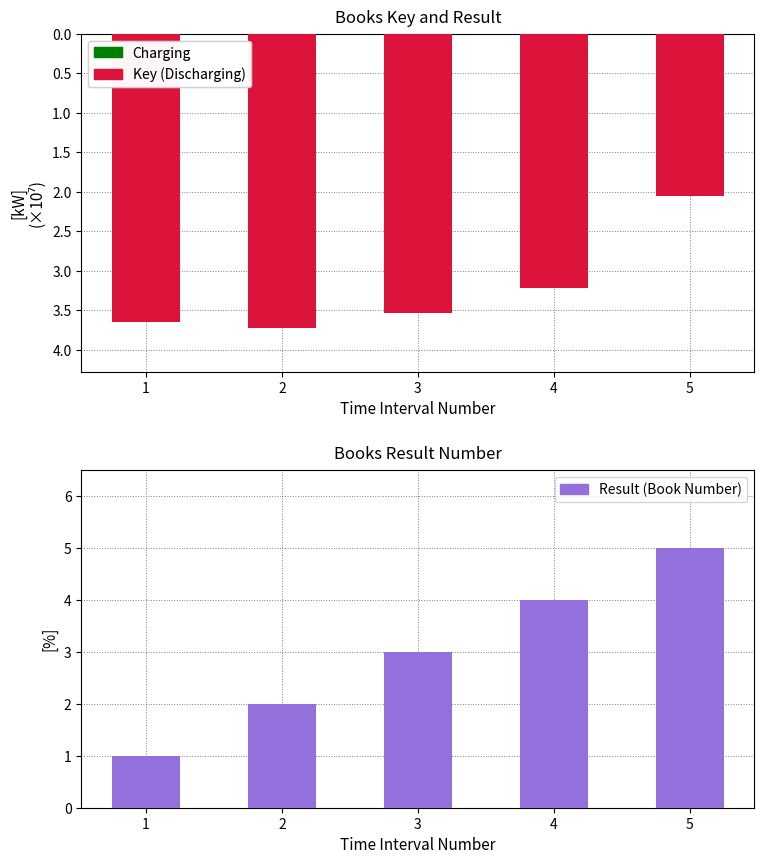

Where is Result nearest to the value 3?

3